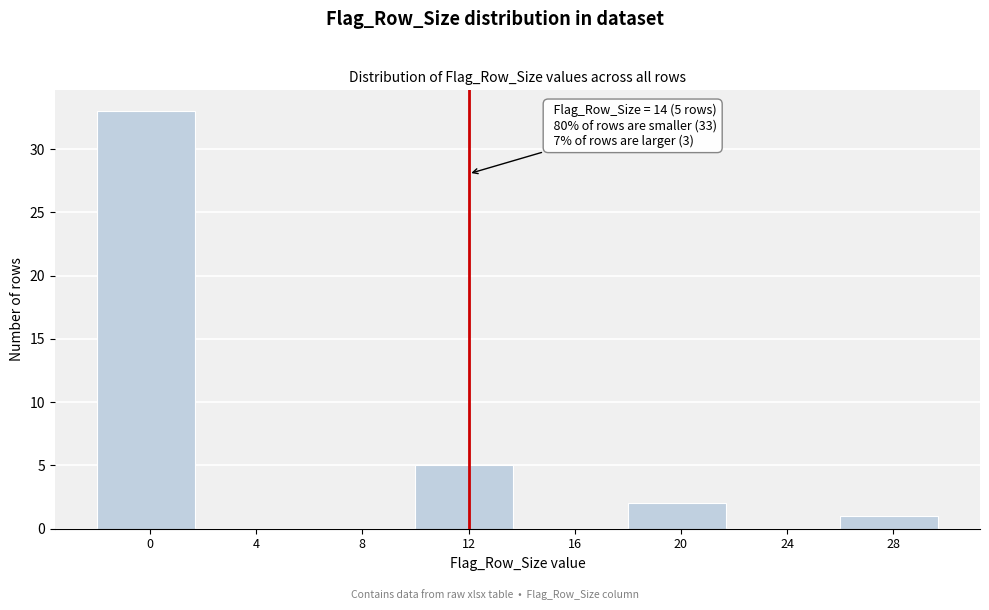

Reading right to left, what are all the values shown in this chart?

28=1	24=0	20=2	16=0	12=5	8=0	4=0	0=33